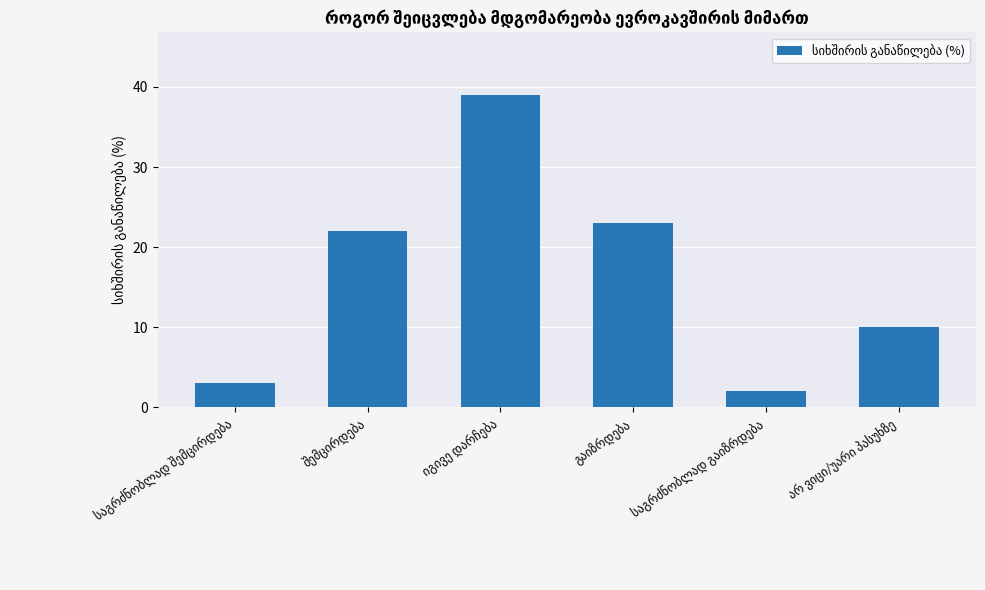

What is the maximum value shown in the chart?

39